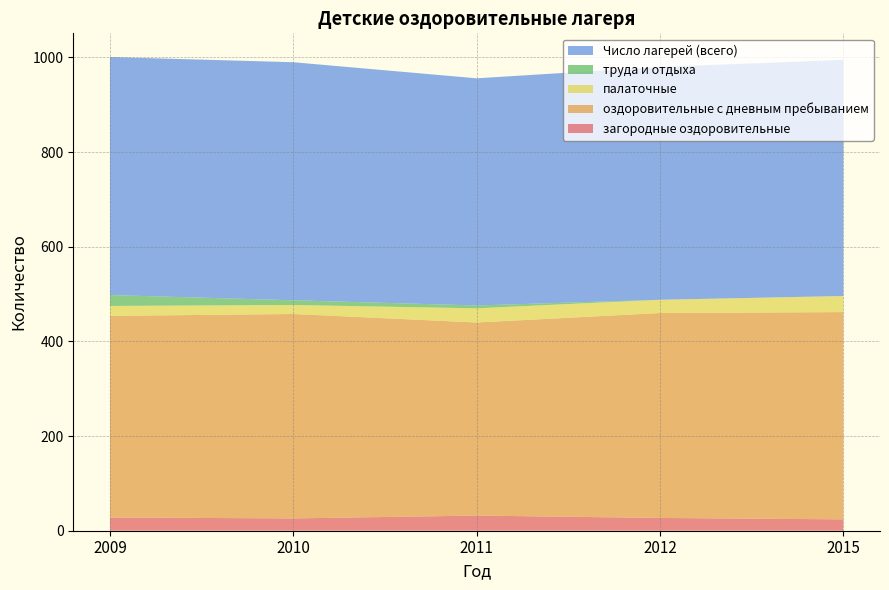

Reading left to right, what are all the values shown in this chart?

загородные оздоровительные: 28	26	32	27	24
оздоровительные с дневным пребыванием: 426	432	408	433	438
палаточные: 21	19	30	28	34
труда и отдыха: 23	10	6	0	0
Число лагерей (всего): 503	503	480	492	499